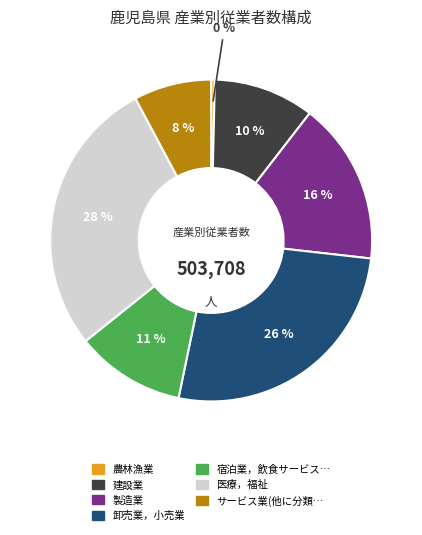

Is there any slice that represents more than half of the pie?

No